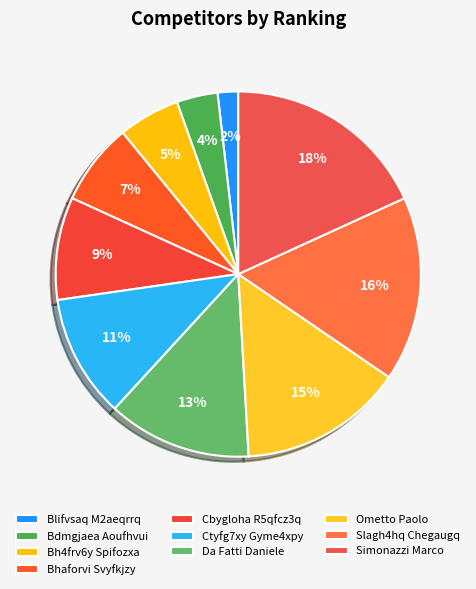

How many slices are in this pie chart?

10